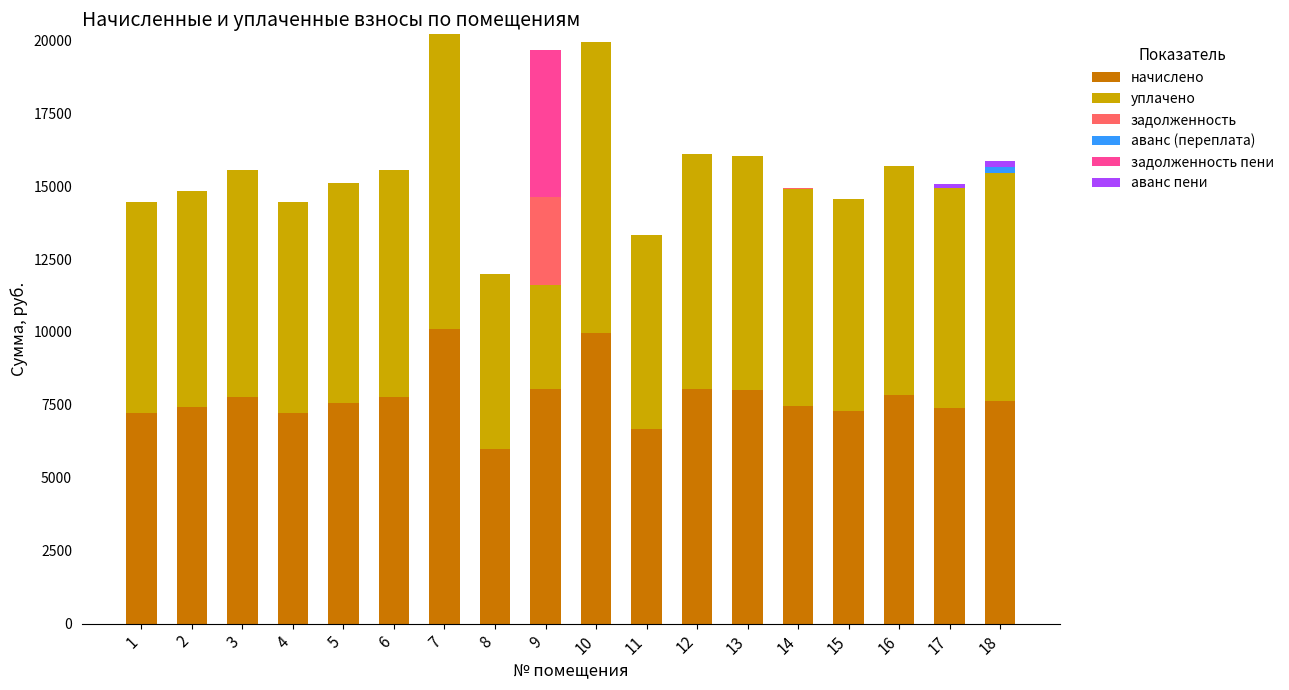

What is the maximum value for начислено?

10101.6